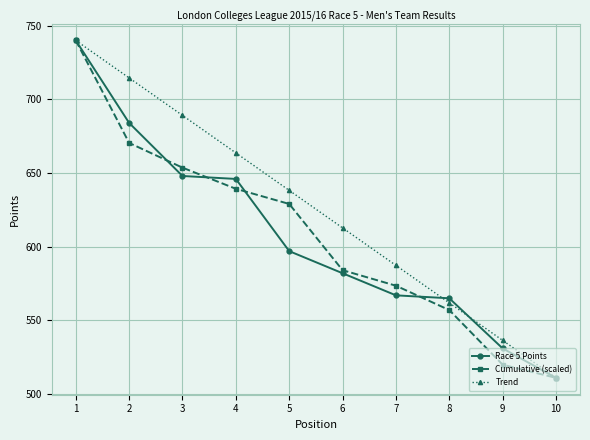

What value does the Race 5 Points series have at 7?

567.0